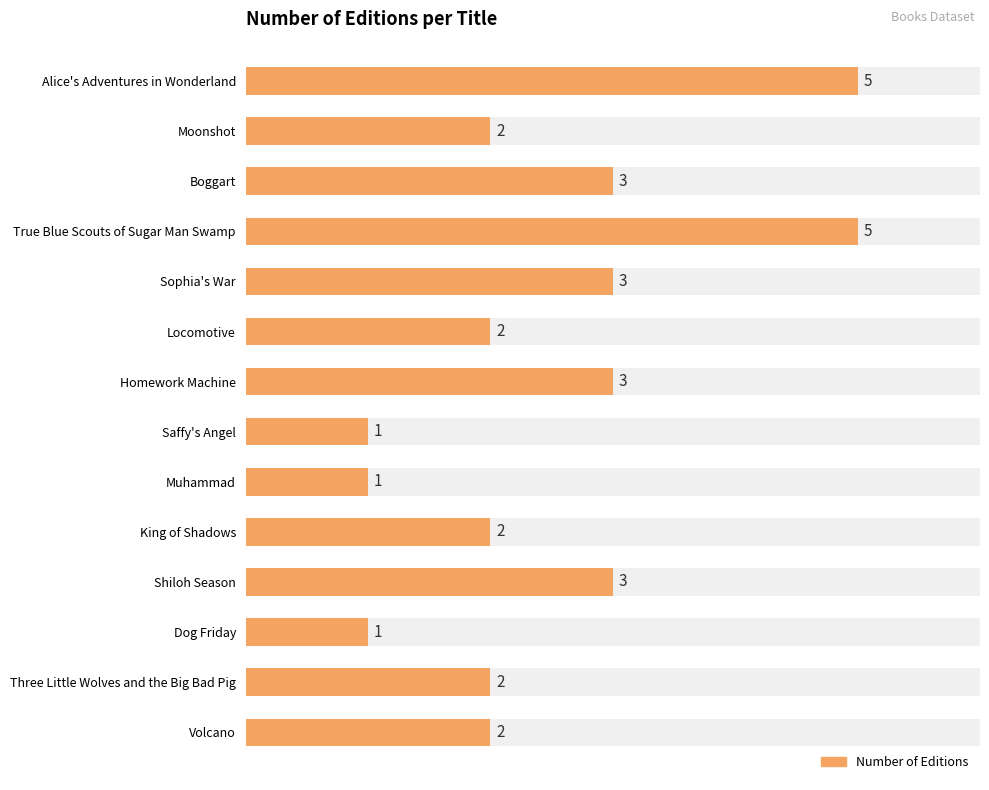

What is the change in value from Homework Machine to Muhammad?

-2